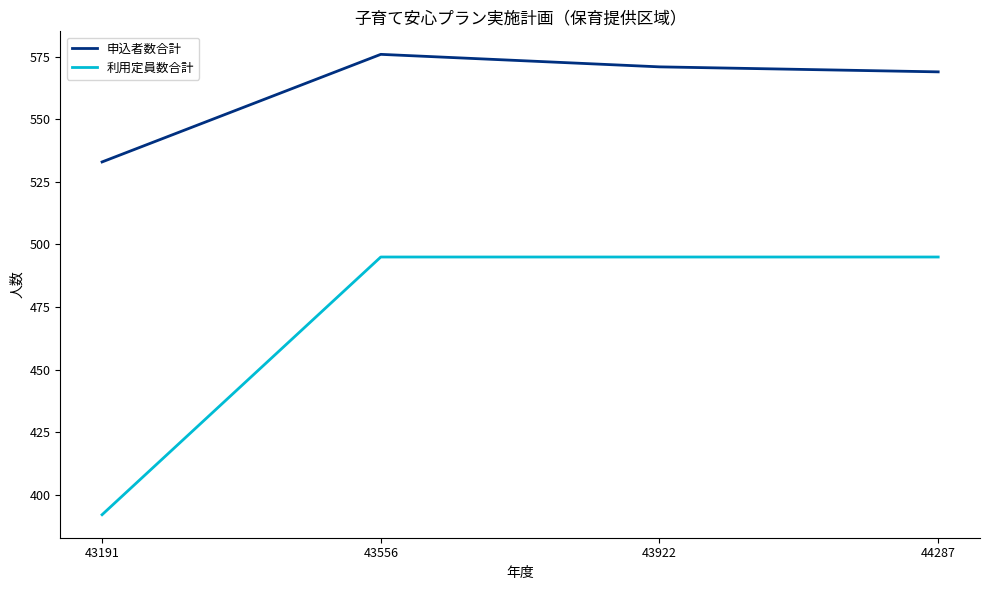

Read the 申込者数合計 value at 43191, to the nearest 5.

535